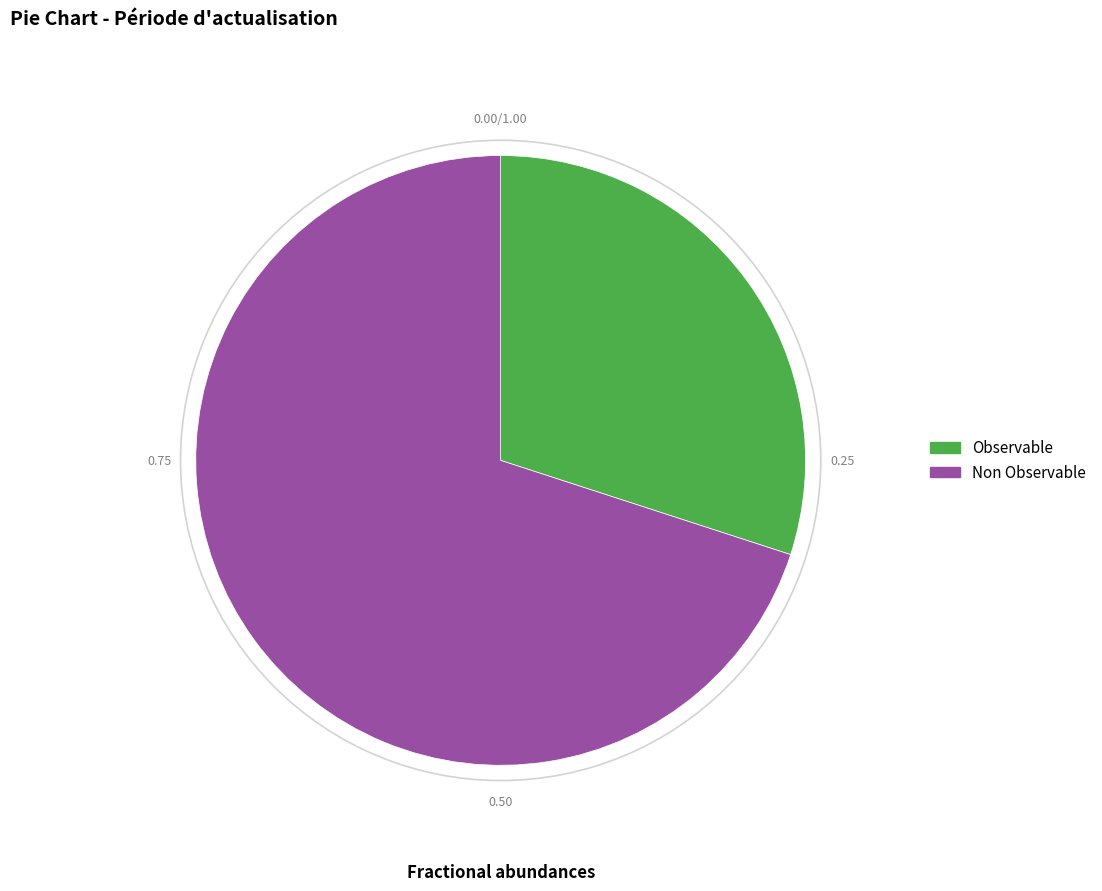

Is it true that Non Observable is 81% of the pie?

False